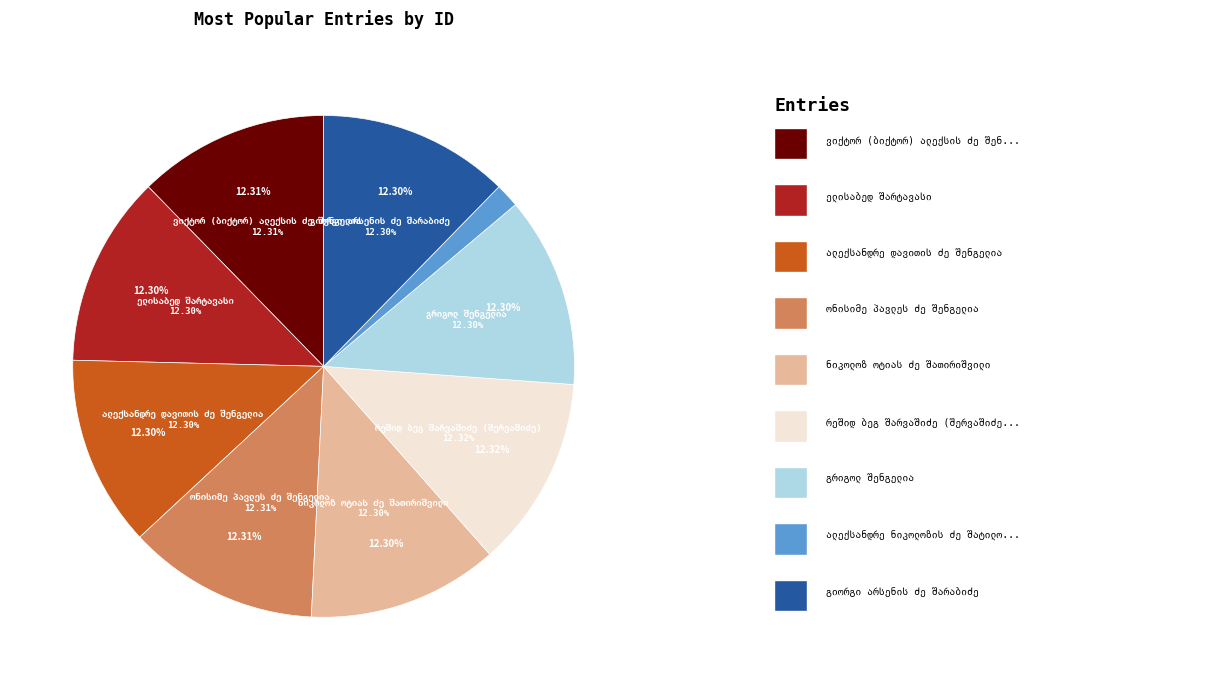

True or false: რეშიდ ბეგ შარვაშიძე (შერვაშიძე) accounts for 12% of the total.

True